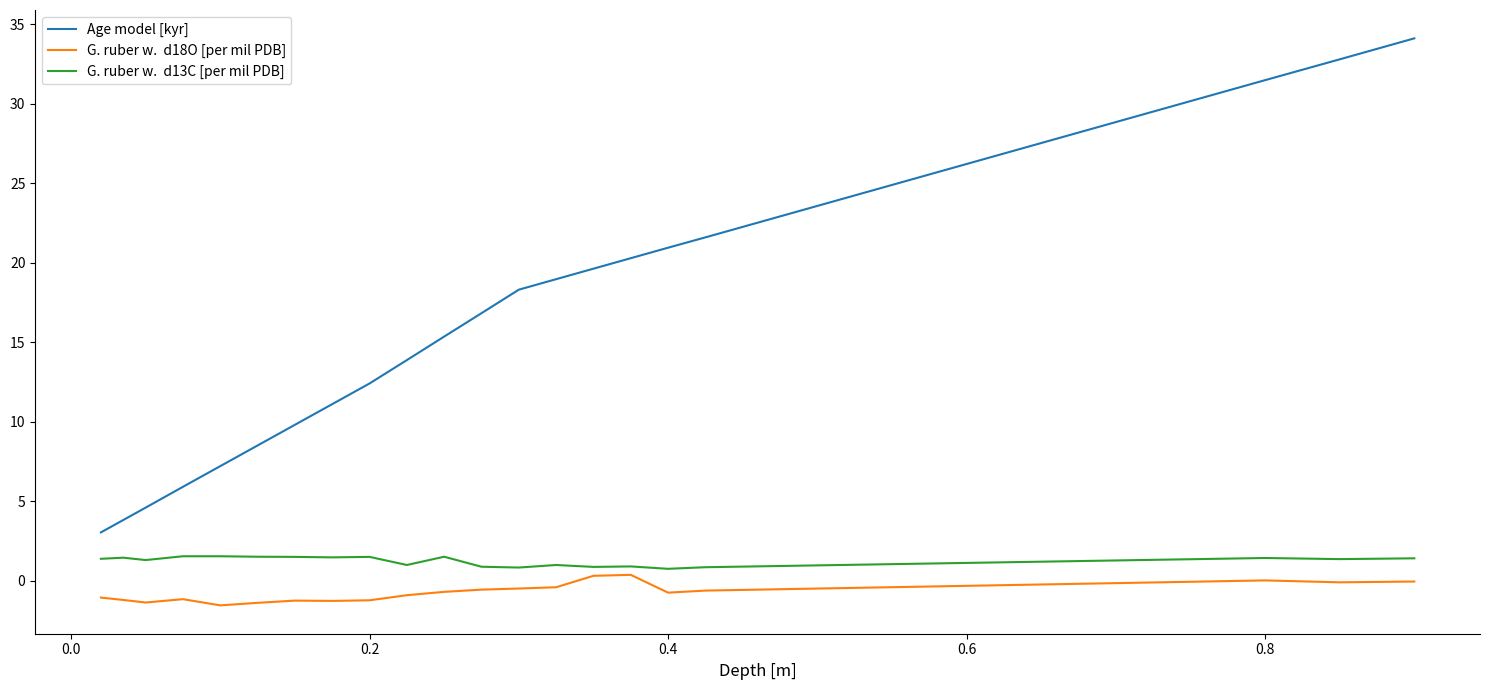

What is the maximum value shown in the chart?

34.1